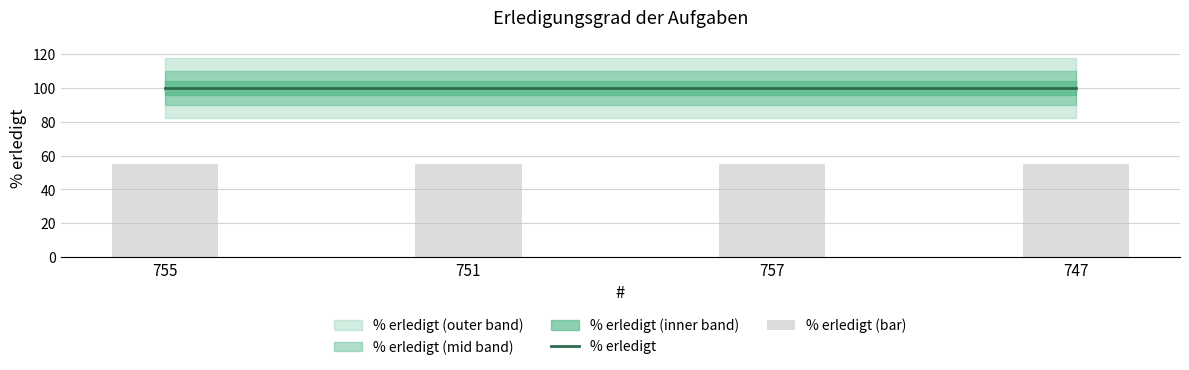

What is the sum of the % erledigt values at 747 and 751?

200.0